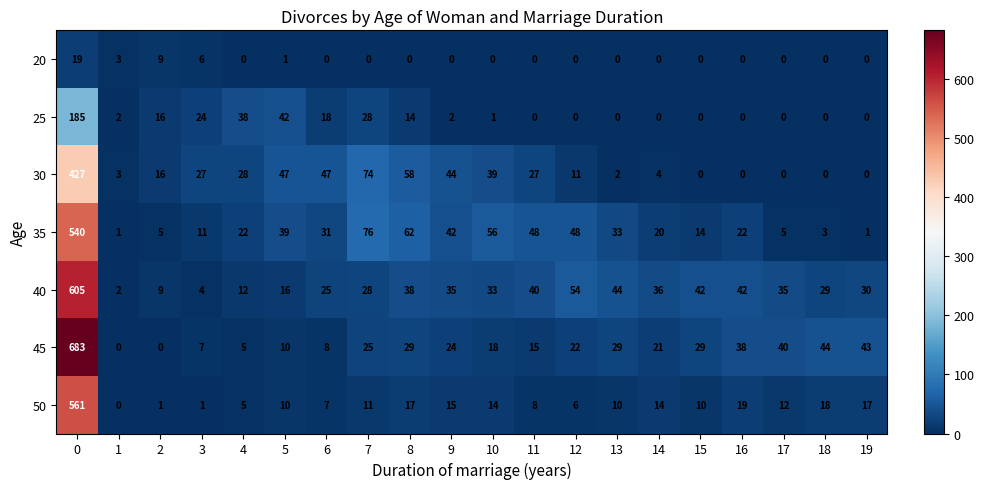

Between 18 and 19, which series saw the biggest shift?

35